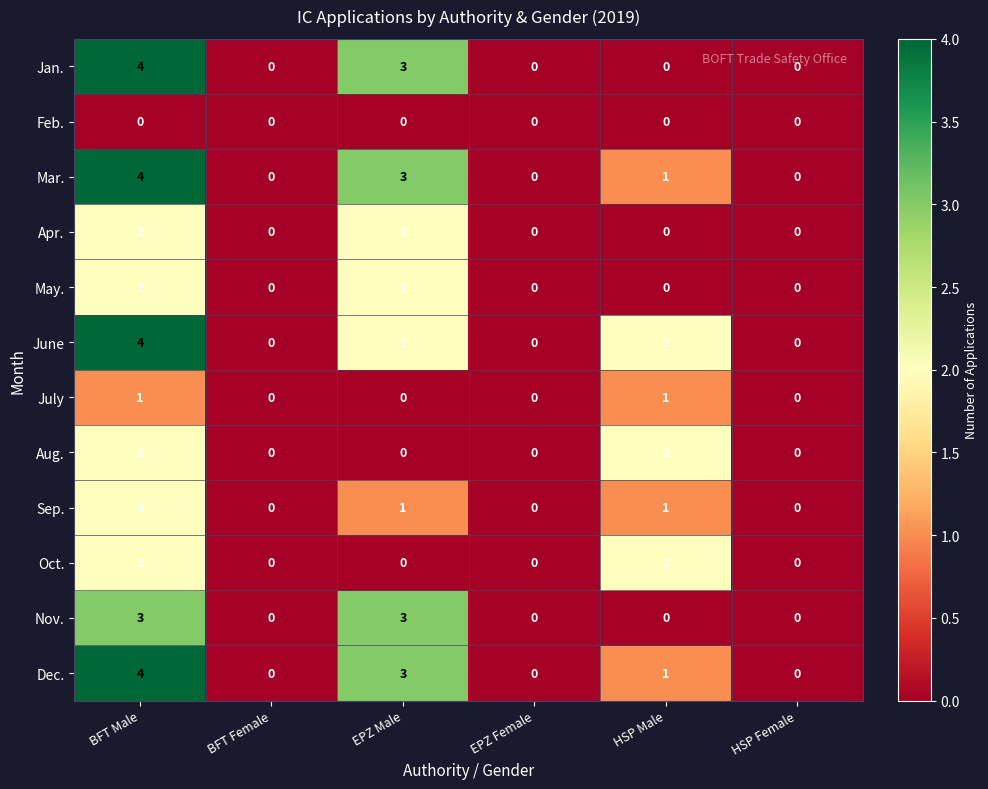

The value of Sep. at HSP Female is 0. True or false?

True